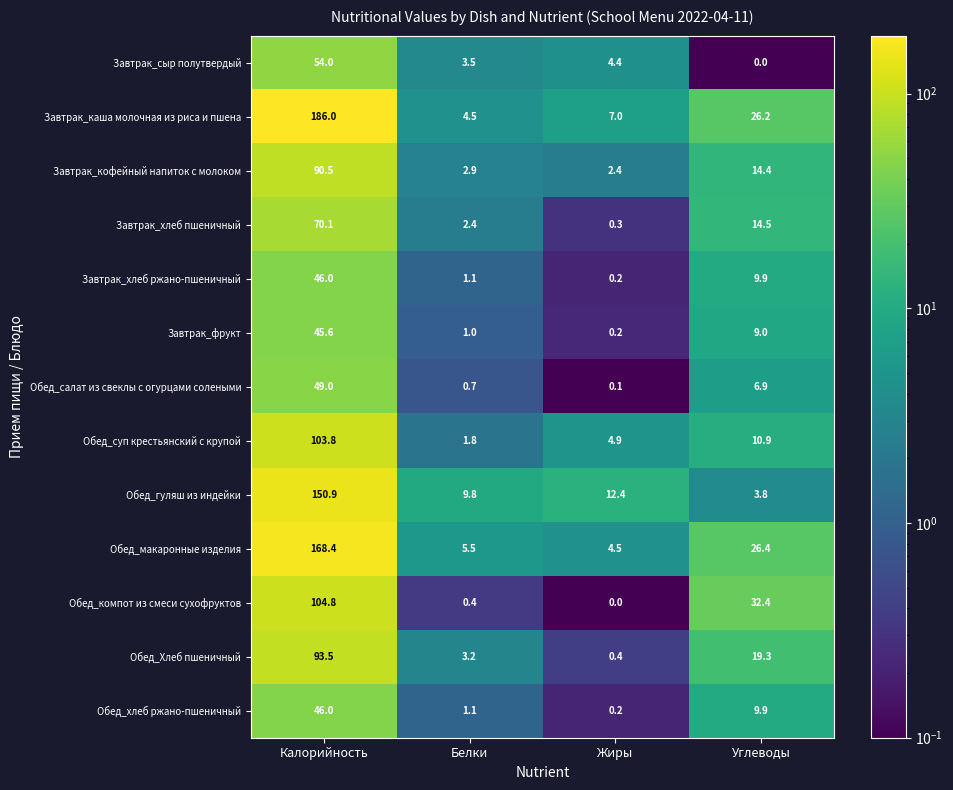

What is the average value of the Обед_компот из смеси сухофруктов series?

34.4